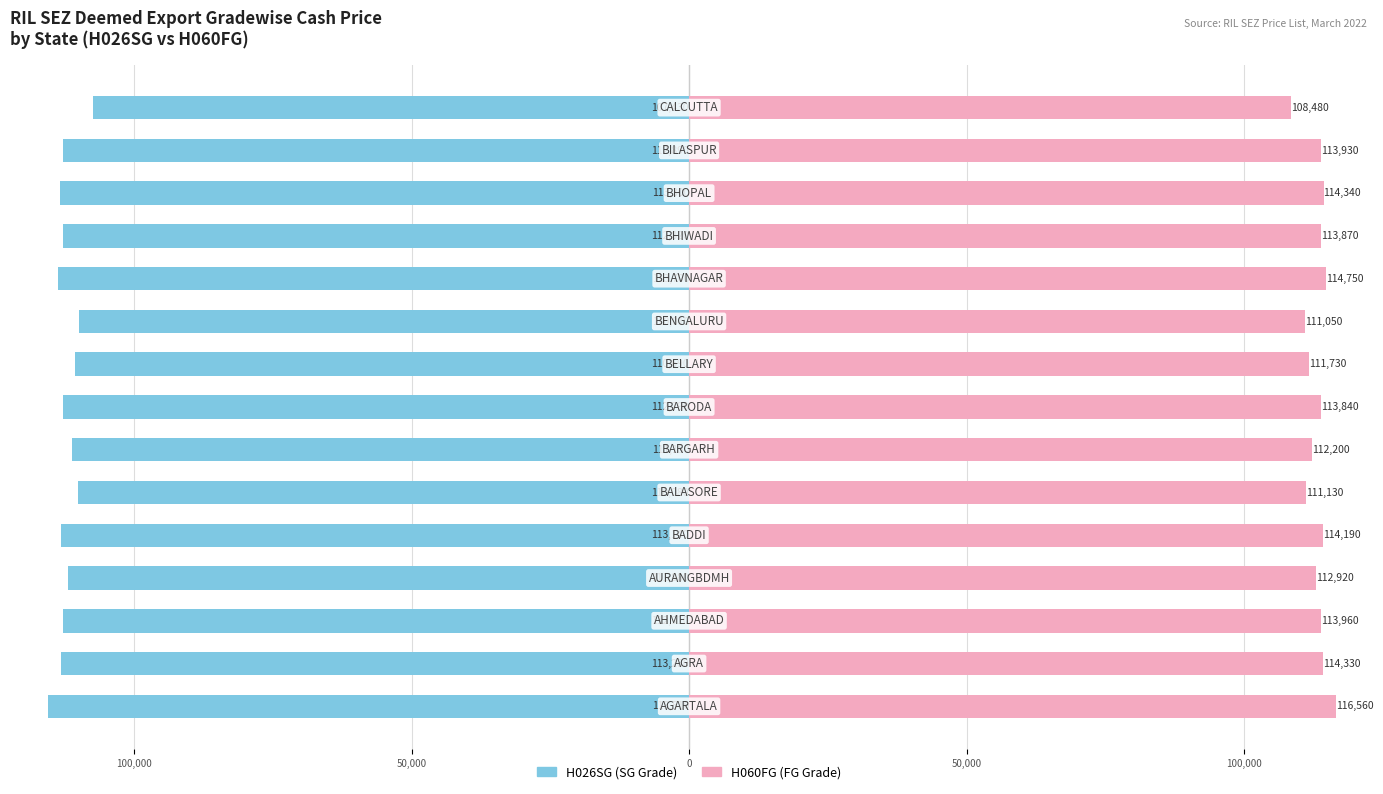

Does the chart contain any negative values?

Yes